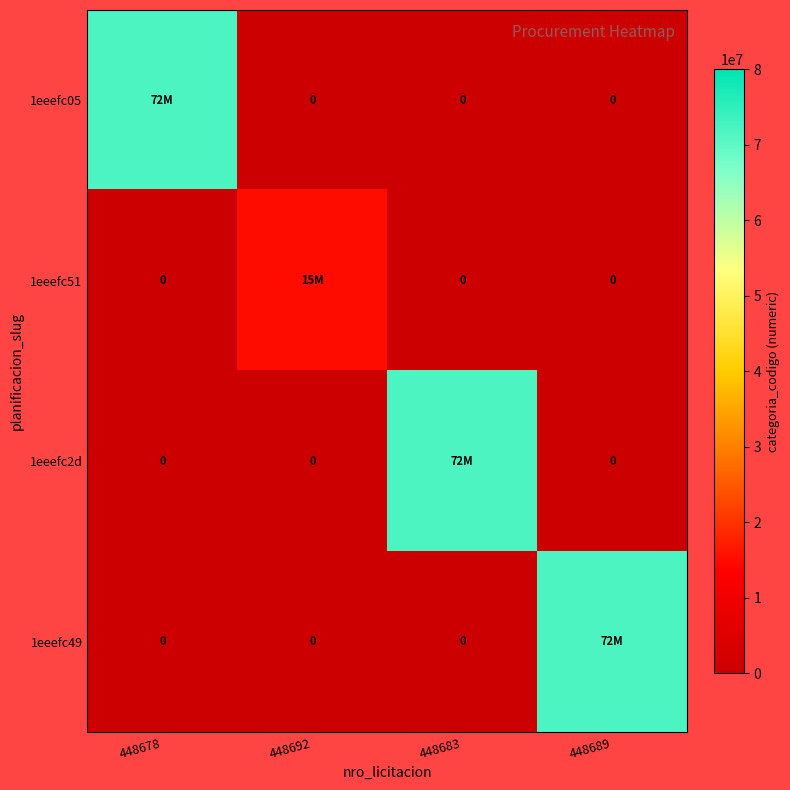

At 448689, list the series in order from largest to smallest.

1eeefc49, 1eeefc05, 1eeefc51, 1eeefc2d